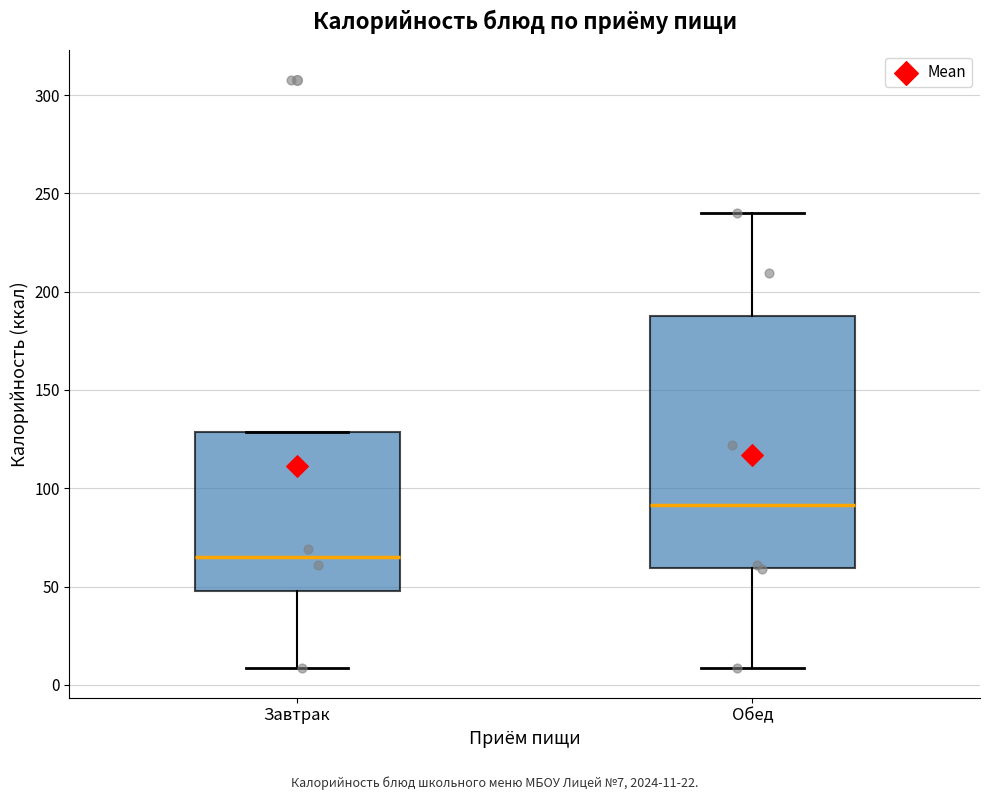

Reading left to right, transcribe this box plot: for each box, give where its median line is, the range the box spans, and where its two whiskers end, as read against the y-axis. The values are not printed on the chart, so give them approximately, as read against the axis.

Завтрак: median 65, box 50 to 130, whiskers 10 to 130
Обед: median 90, box 60 to 190, whiskers 10 to 240